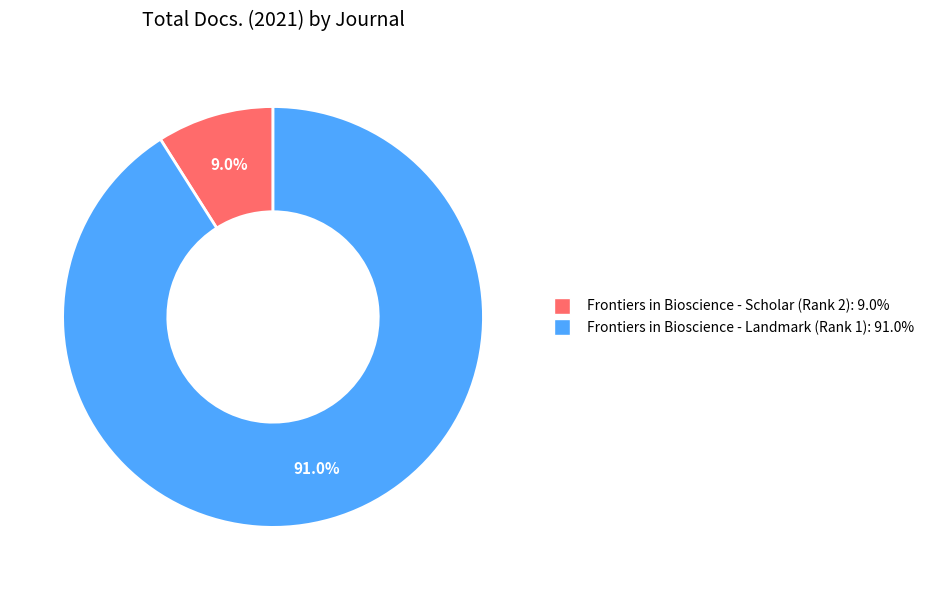

Which has a higher value, Frontiers in Bioscience - Landmark (Rank 1) or Frontiers in Bioscience - Scholar (Rank 2)?

Frontiers in Bioscience - Landmark (Rank 1)